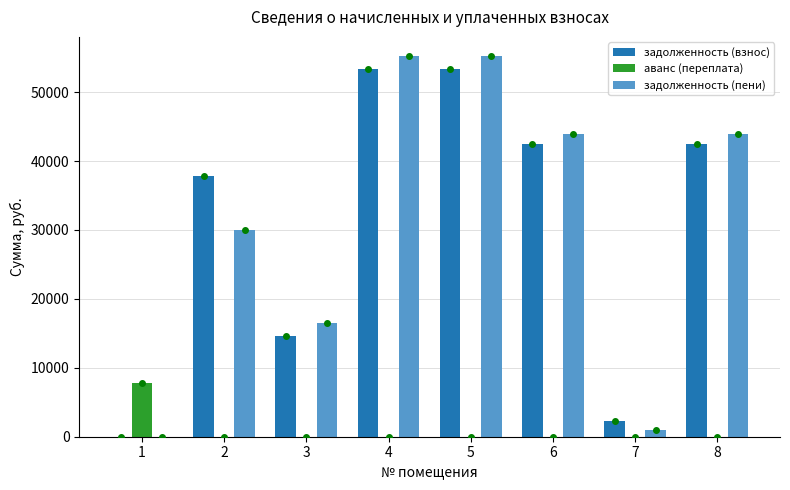

What is the highest value of the задолженность (пени) series?

55250.2